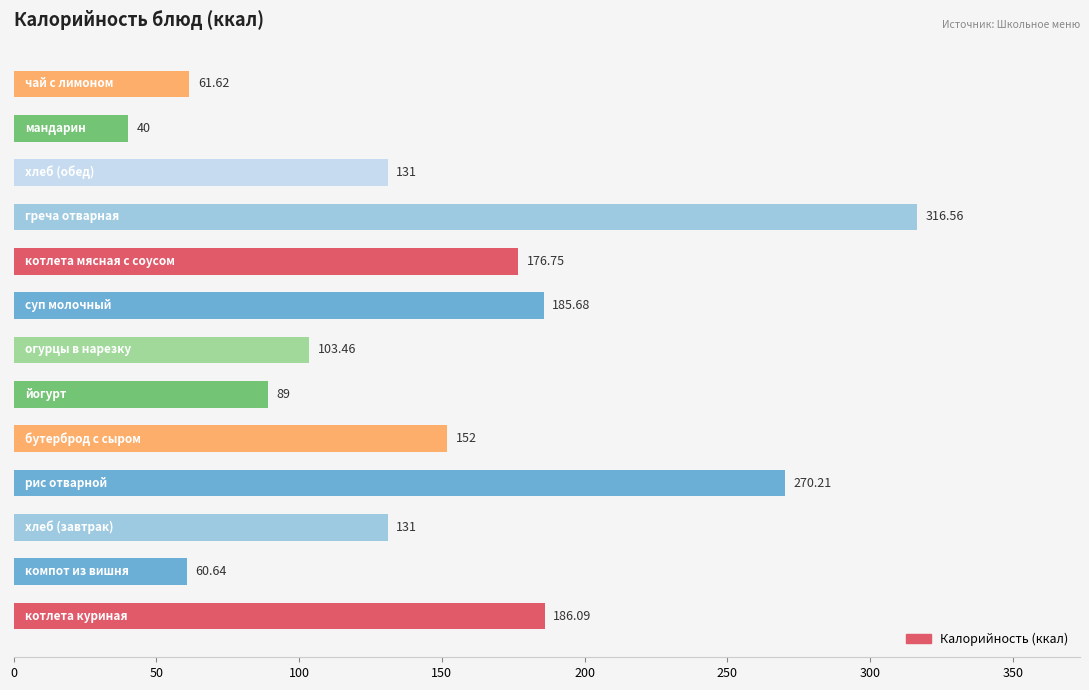

What is the average value?

146.5